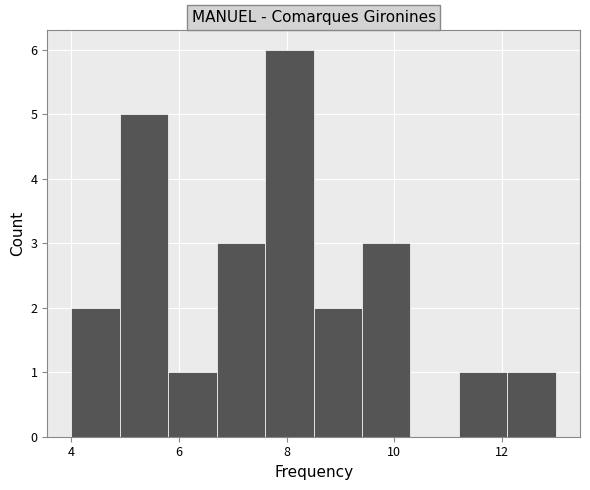

What is the height of the bar covering 7.6 to 8.5 on the x-axis? Neither the bar edges nor the heights are printed on the chart, so give them approximately, as read against the axes.

6